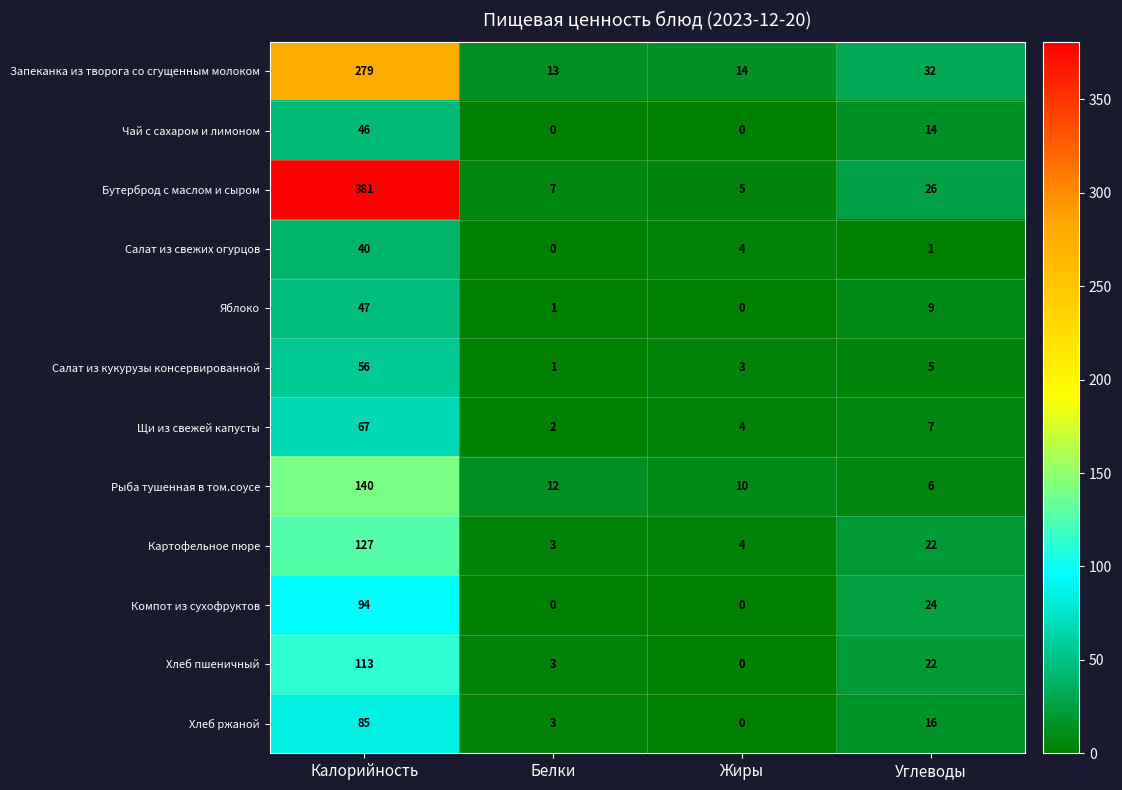

List the series in order of their peak value, lowest first.

Салат из свежих огурцов, Чай с сахаром и лимоном, Яблоко, Салат из кукурузы консервированной, Щи из свежей капусты, Хлеб ржаной, Компот из сухофруктов, Хлеб пшеничный, Картофельное пюре, Рыба тушенная в том.соусе, Запеканка из творога со сгущенным молоком, Бутерброд с маслом и сыром